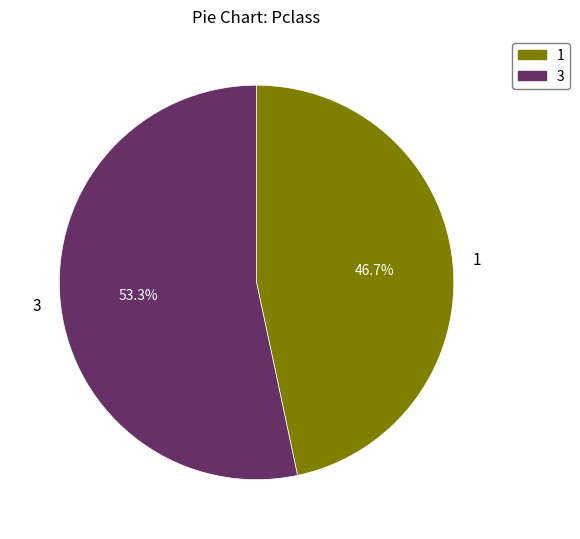

How many segments does this pie chart have?

2